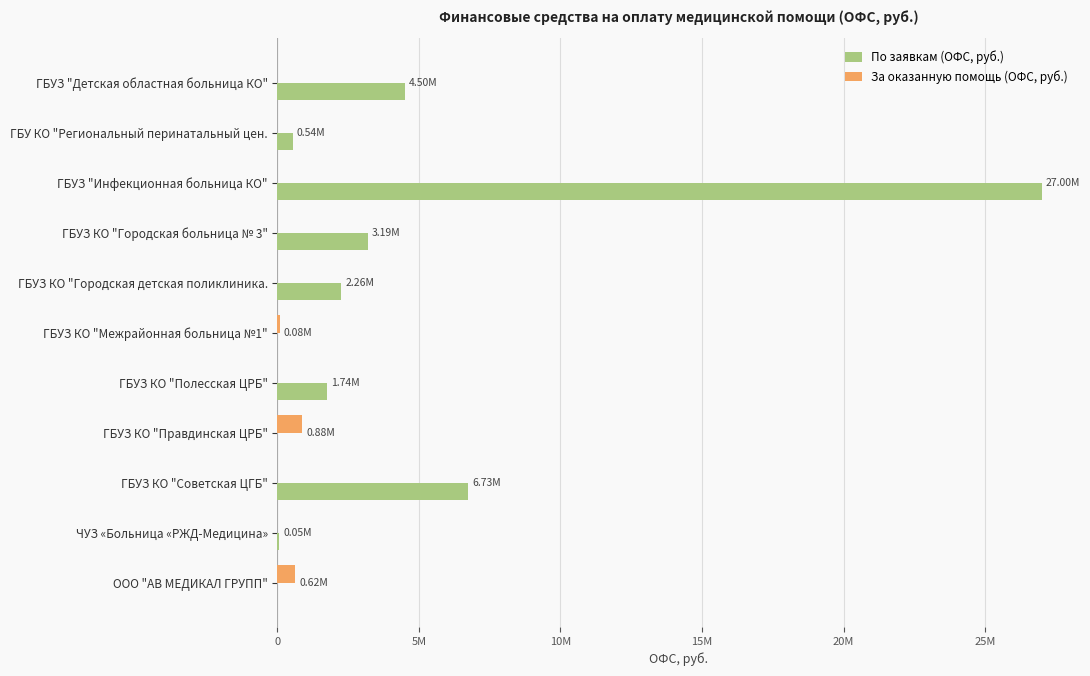

What are all the series names shown in the legend?

По заявкам (ОФС, руб.), За оказанную помощь (ОФС, руб.)